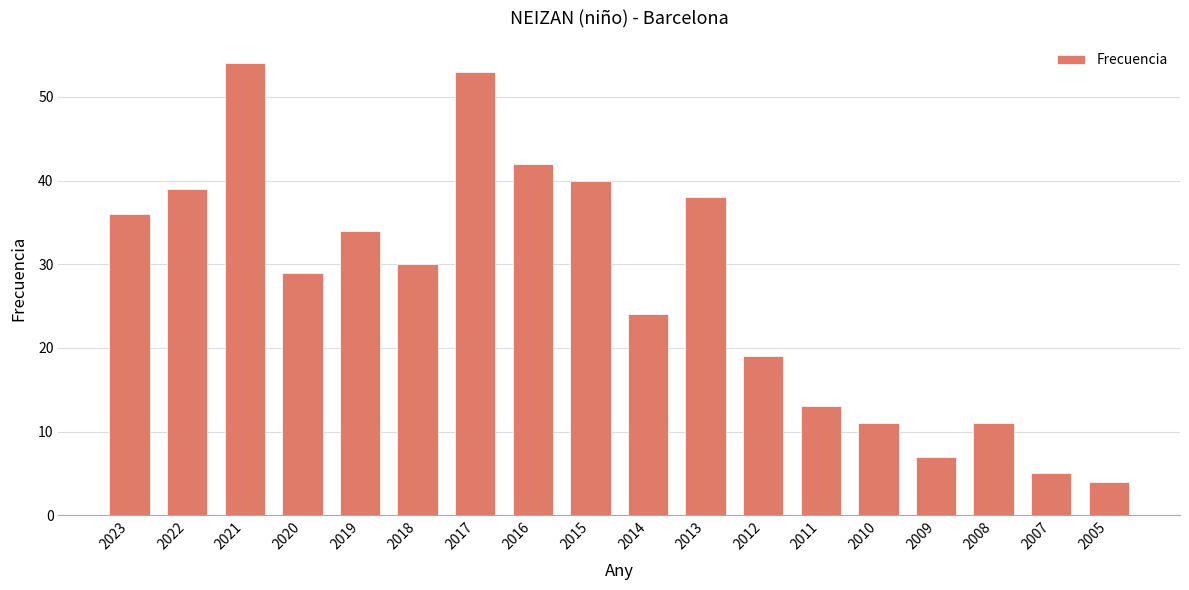

How many data points does each series have?

18